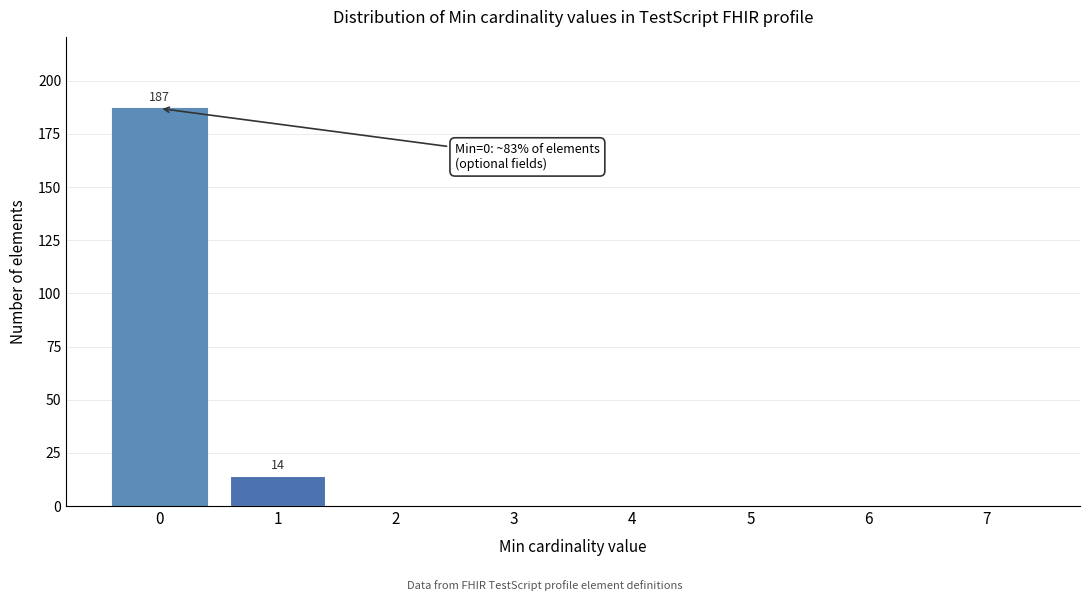

Reading right to left, what are all the values shown in this chart?

7=0	6=0	5=0	4=0	3=0	2=0	1=14	0=187